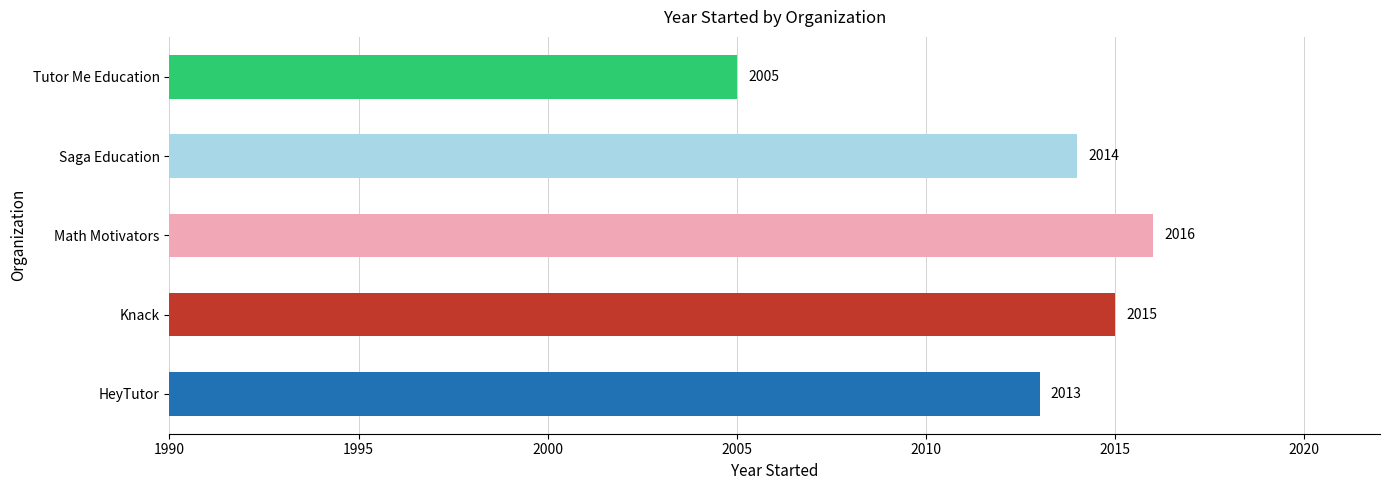

At which category does the chart reach its peak across all series?

Math Motivators